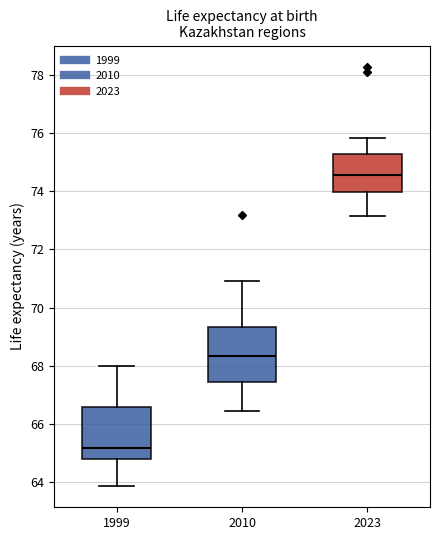

Reading left to right, read every box against the y-axis: the position of its median line, the range the box covers, and the ends of its whiskers. The values are not printed on the chart, so give them approximately, as read against the axis.

1999: median 65.2, box 64.8 to 66.6, whiskers 63.8 to 68.0
2010: median 68.4, box 67.4 to 69.4, whiskers 66.4 to 71.0
2023: median 74.6, box 74.0 to 75.2, whiskers 73.2 to 75.8